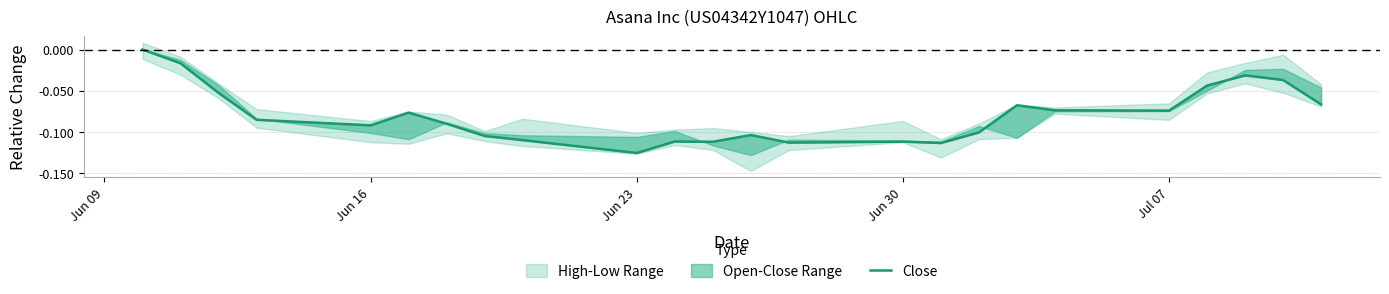

What is the minimum value shown in the chart?

-0.1